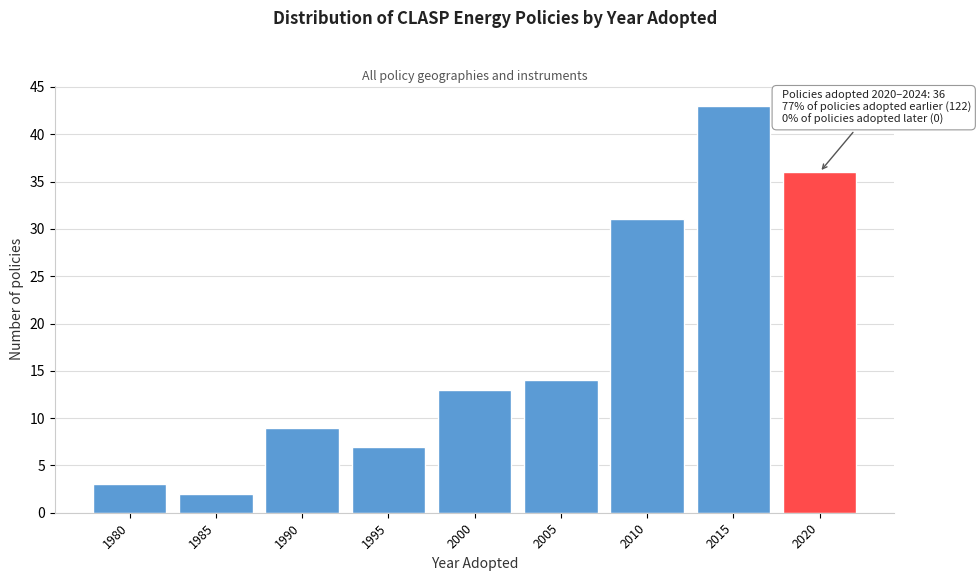

Reading right to left, extract all data points from this chart.

2020=36	2015=43	2010=31	2005=14	2000=13	1995=7	1990=9	1985=2	1980=3